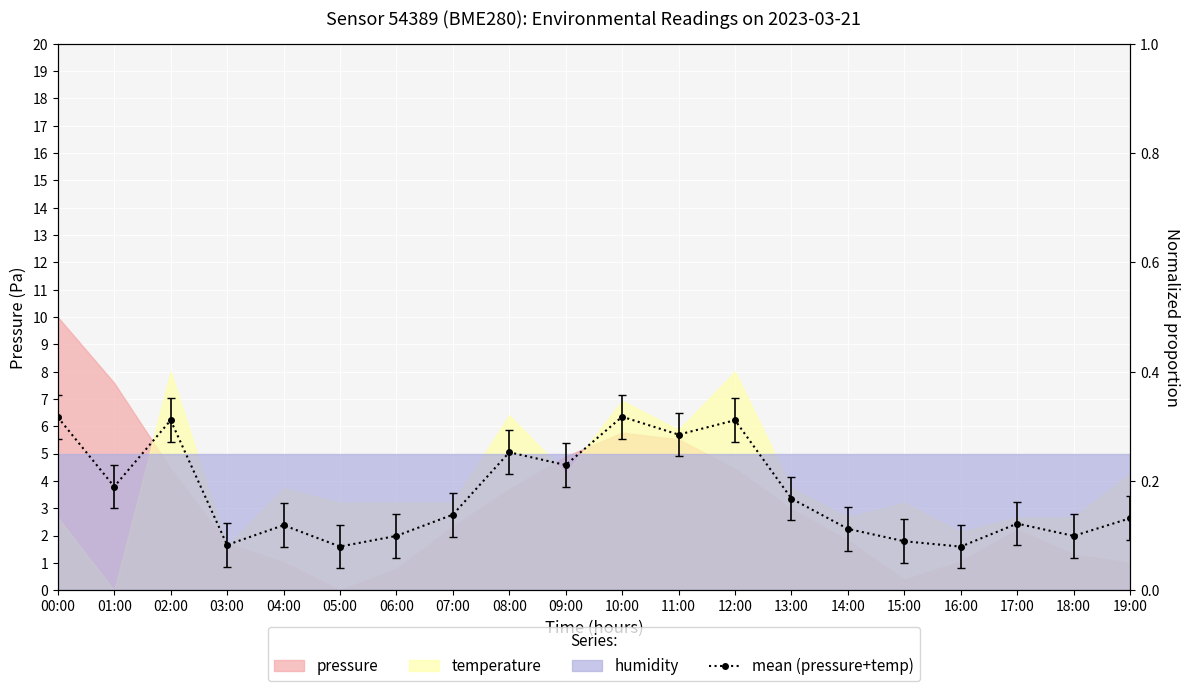

What is the label of the 20th point from the left?

19:00